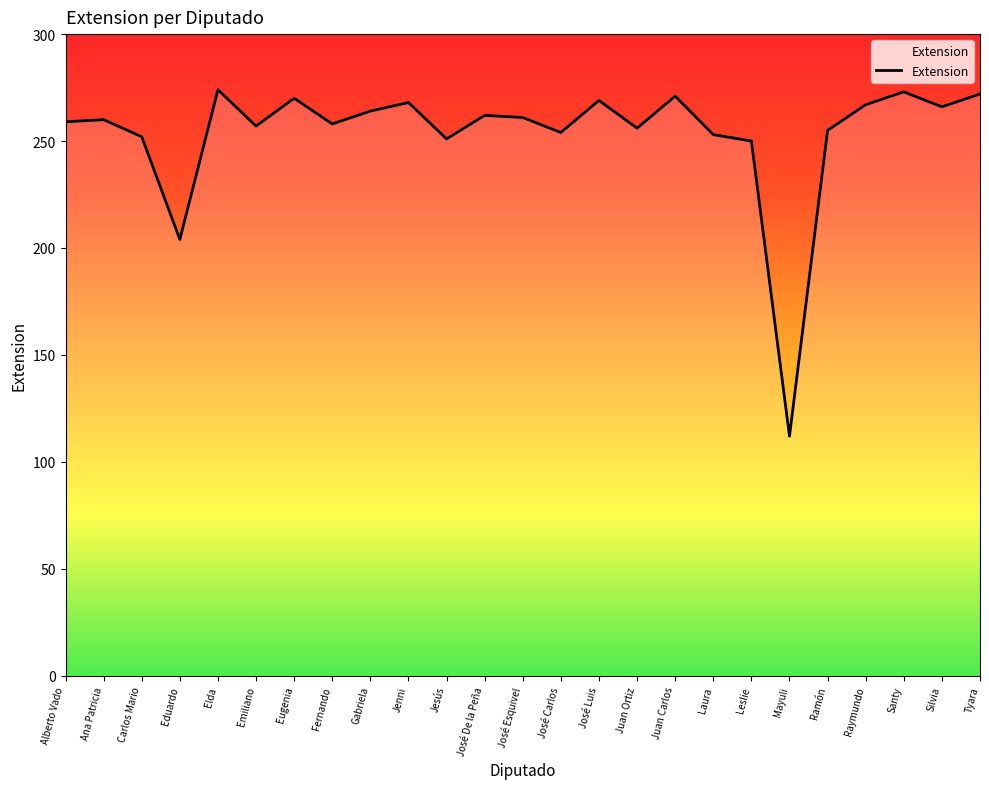

How many lines are shown in the chart?

1